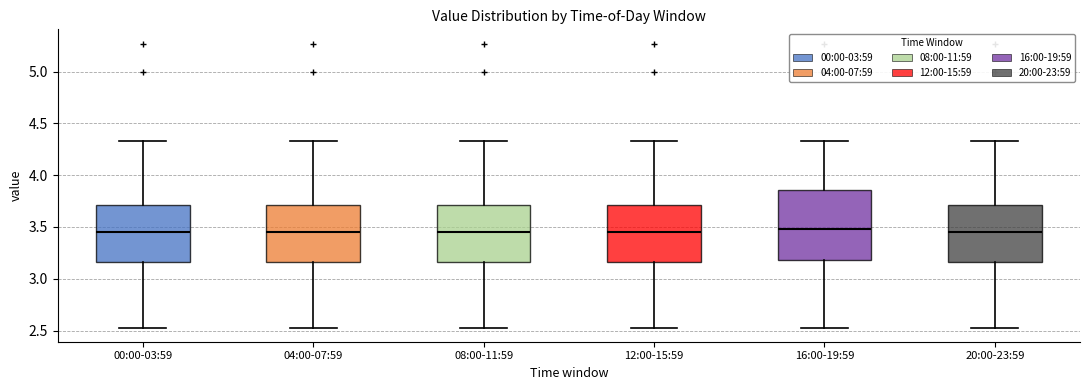

Which box is the tallest, from its lower edge to its upper edge?

16:00-19:59